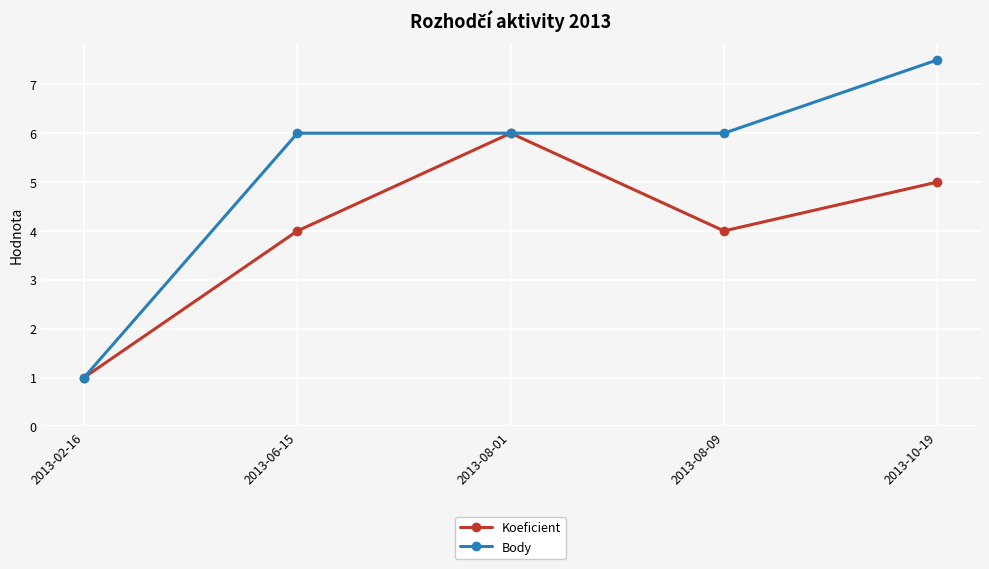

Which category has the highest value in the Koeficient series?

2013-08-01